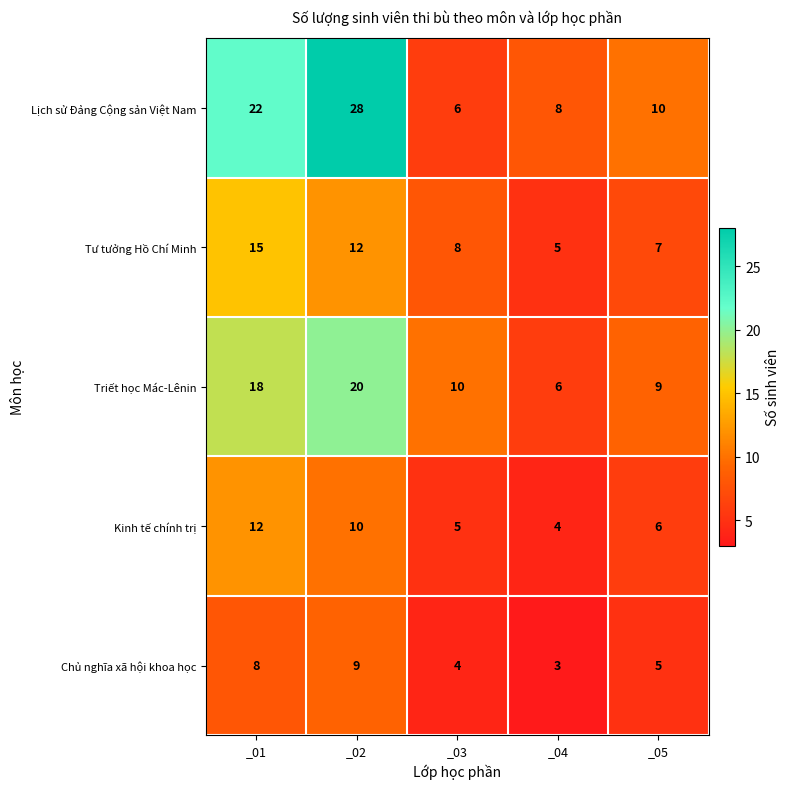

Reading left to right, what are all the values shown in this chart?

Lịch sử Đảng Cộng sản Việt Nam: 22	28	6	8	10
Tư tưởng Hồ Chí Minh: 15	12	8	5	7
Triết học Mác-Lênin: 18	20	10	6	9
Kinh tế chính trị: 12	10	5	4	6
Chủ nghĩa xã hội khoa học: 8	9	4	3	5